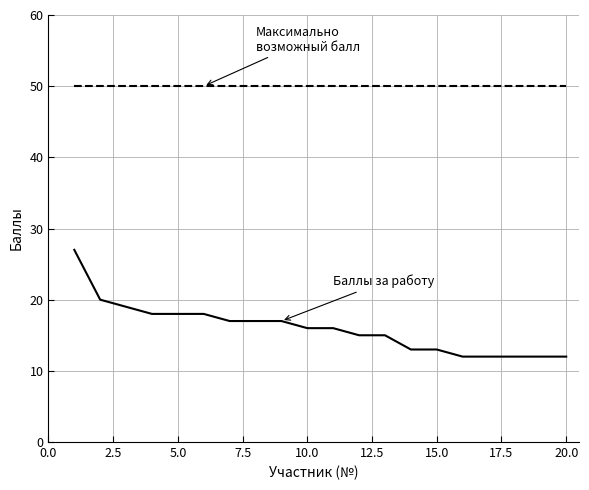

How many distinct data groups are displayed?

2